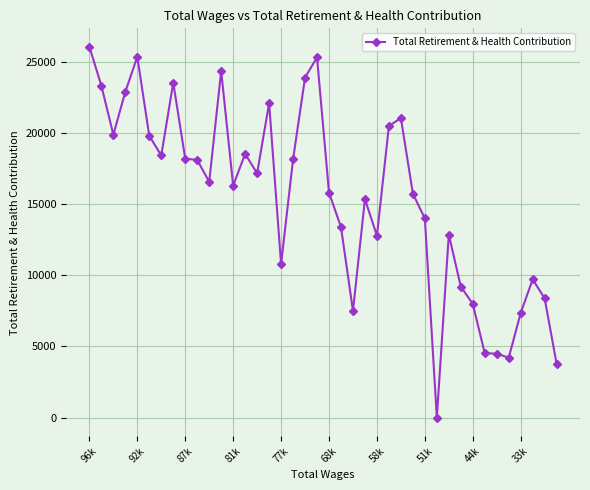

How many values are above zero?

39